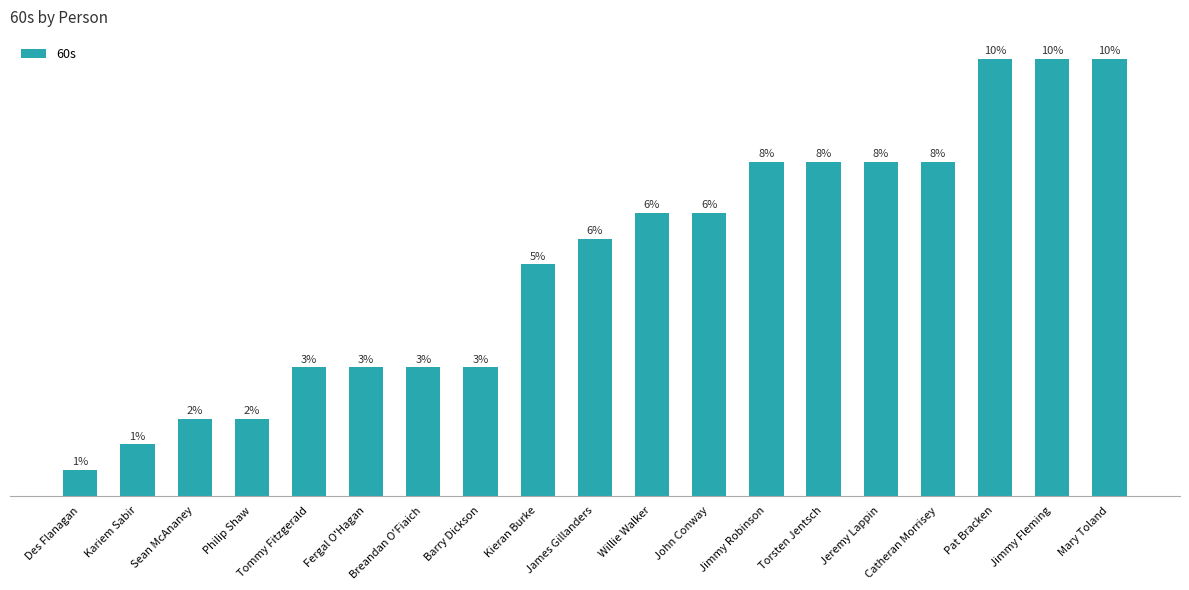

At which category does the chart reach its minimum across all series?

Des Flanagan